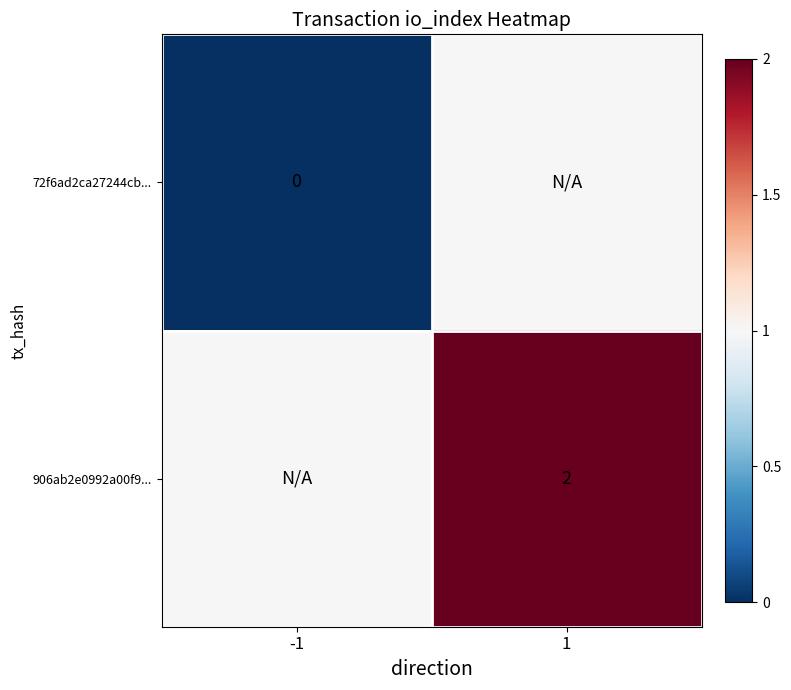

Is the value of 72f6ad2ca27244cb... at 1 greater than the value of 906ab2e0992a00f9... at 1?

No